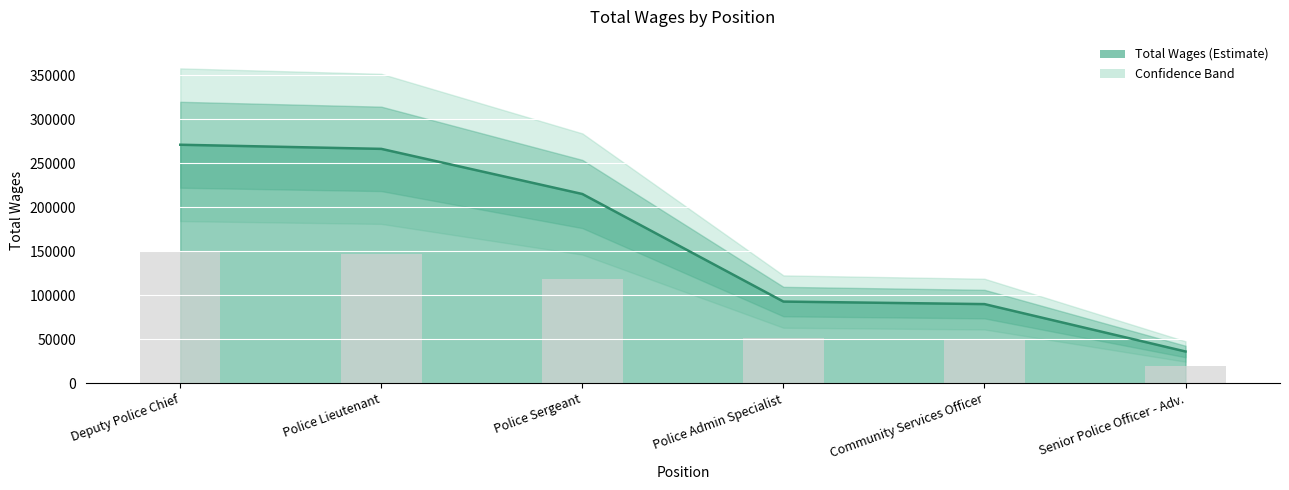

Rank the categories by value from lowest to highest.

Senior Police Officer - Adv., Community Services Officer, Police Admin Specialist, Police Sergeant, Police Lieutenant, Deputy Police Chief